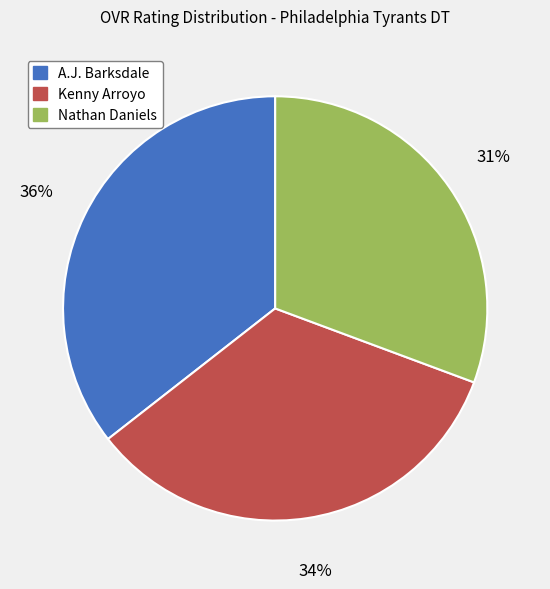

Is the sum of A.J. Barksdale and Nathan Daniels greater than half?

Yes